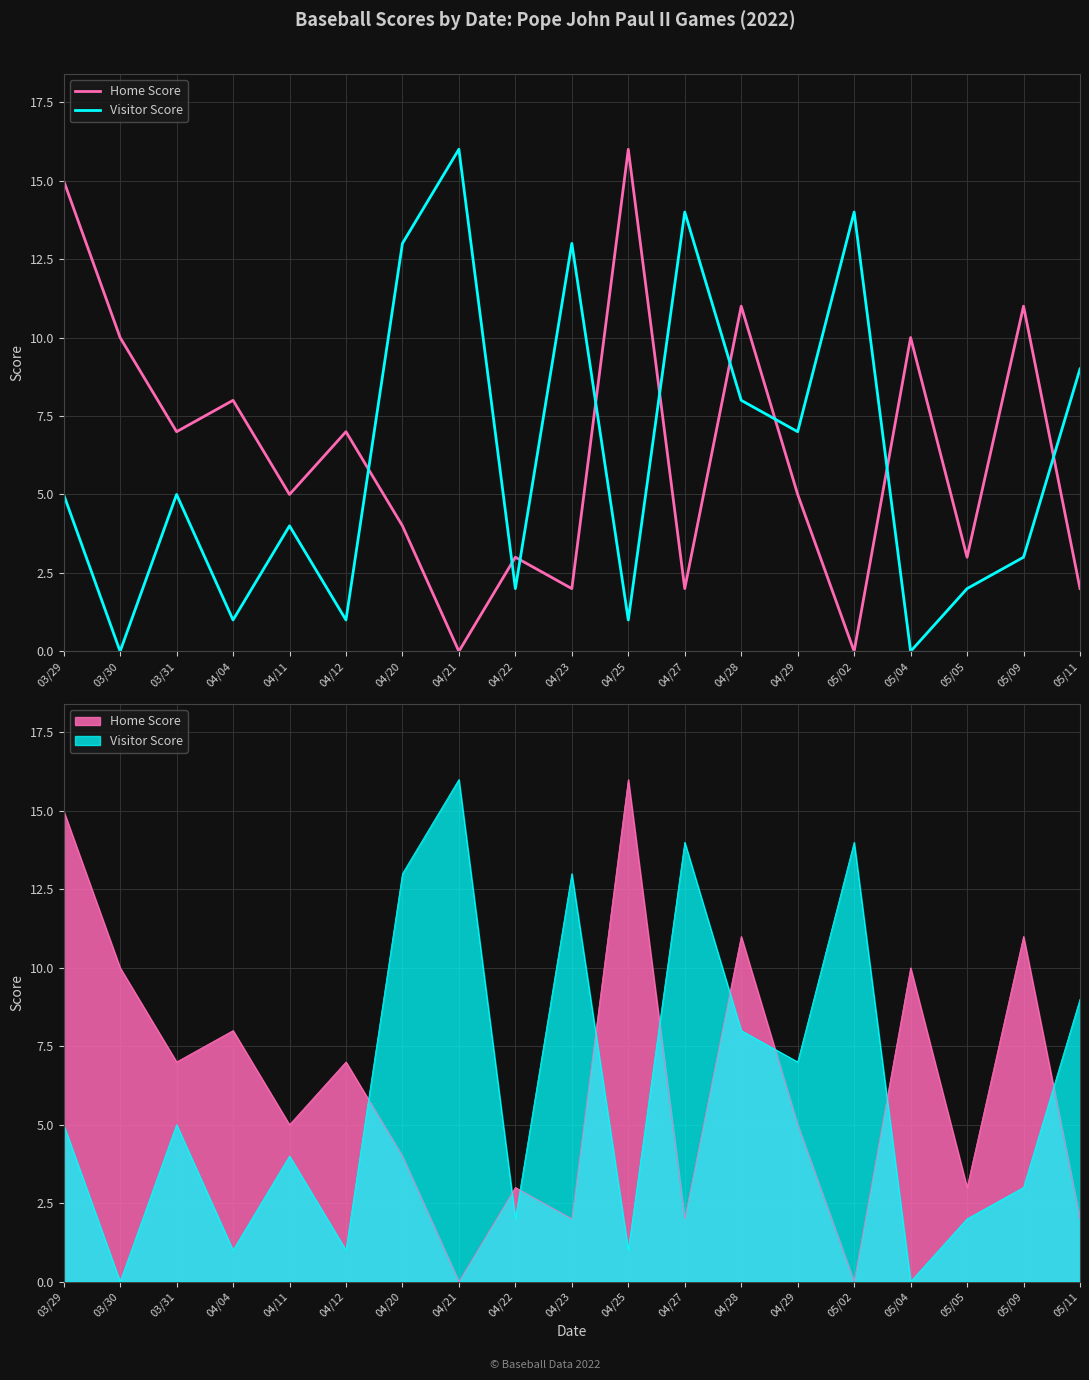

Is the value of Home Score at 04/29 greater than the value of Visitor Score at 03/29?

No